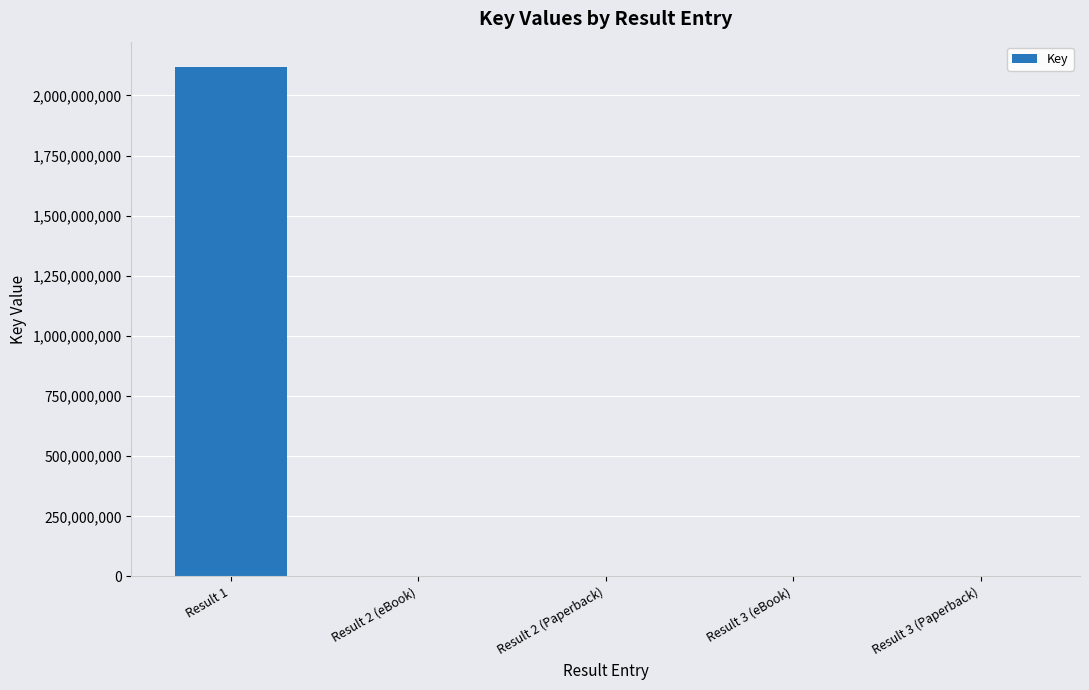

Read the value at Result 1, to the nearest 100.

2117872900